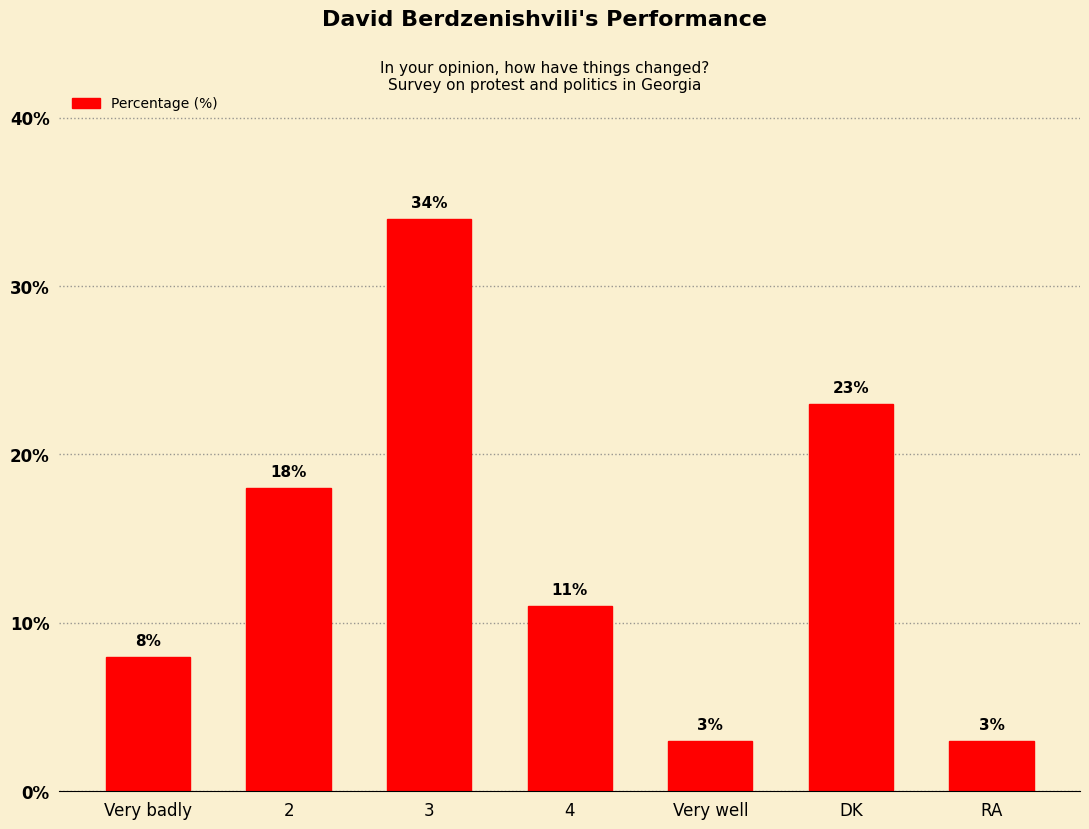

What position from the right is Very badly?

7